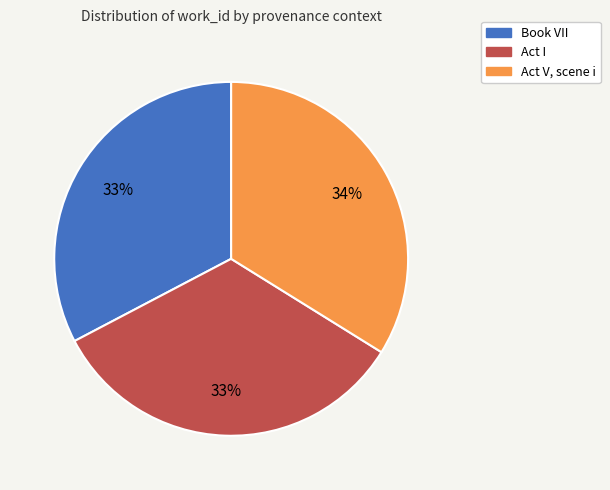

The Act V, scene i slice represents 34% of the pie. True or false?

True